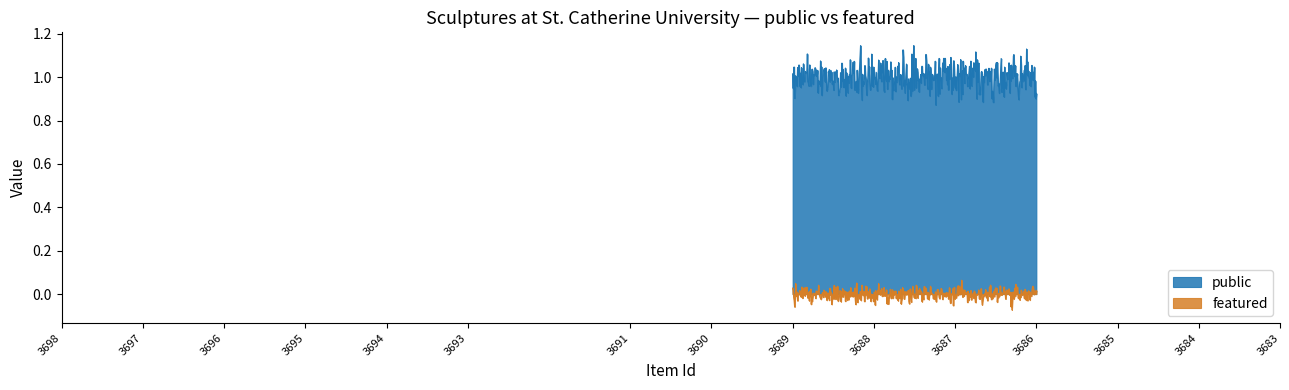

At 3693, list the series in order from largest to smallest.

public, featured